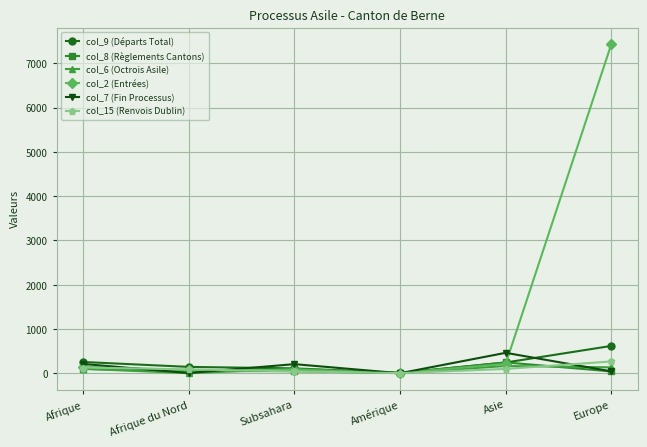

What is the greatest value displayed?

7439